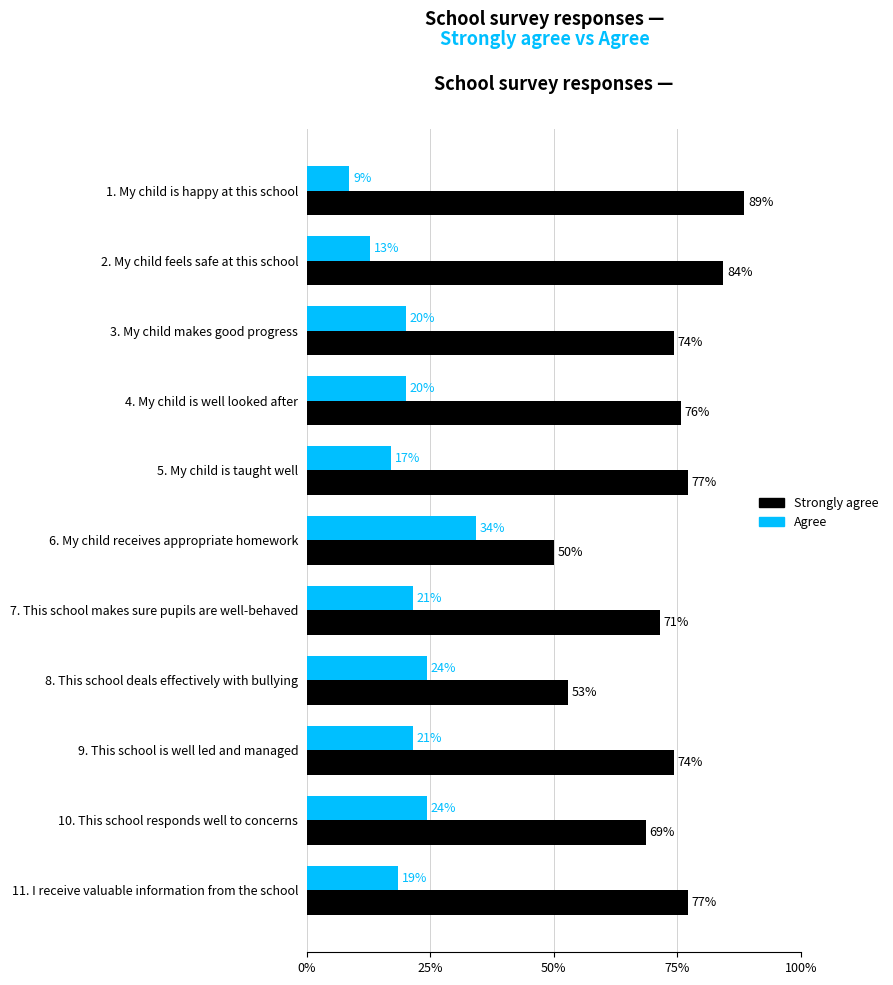

At how many categories does at least one series exceed 56?

9